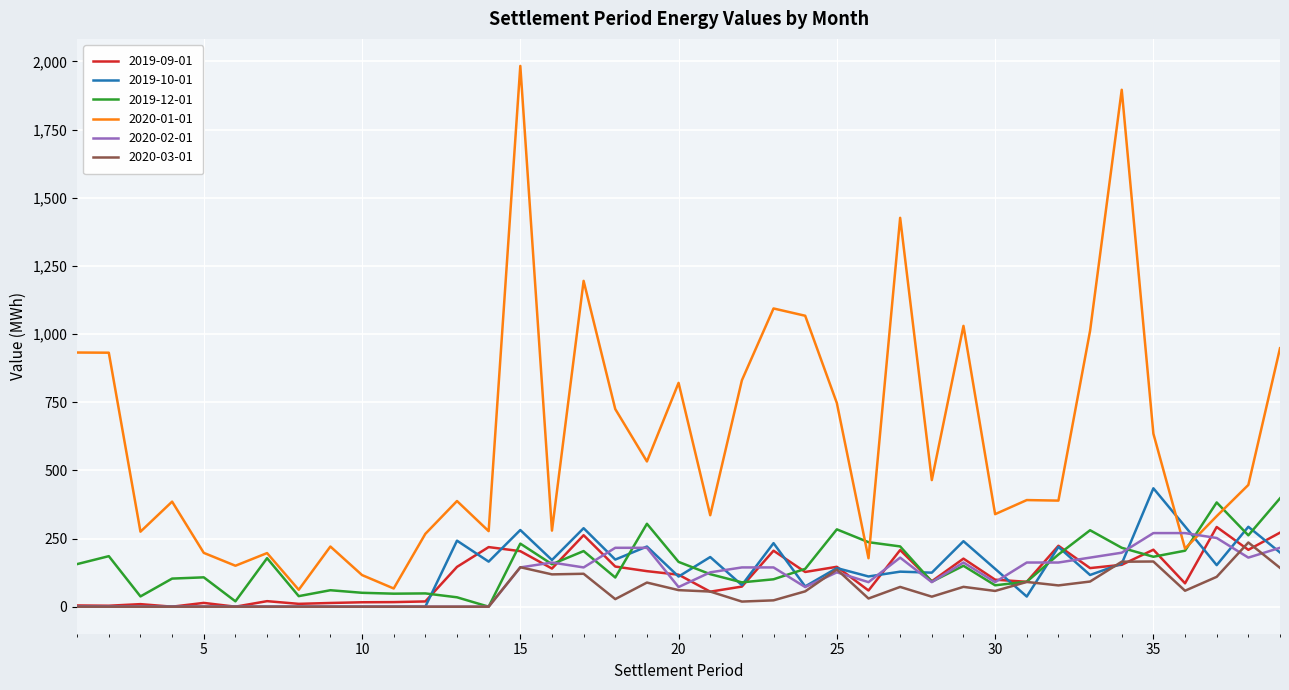

What is the highest value of the 2019-09-01 series?

292.3